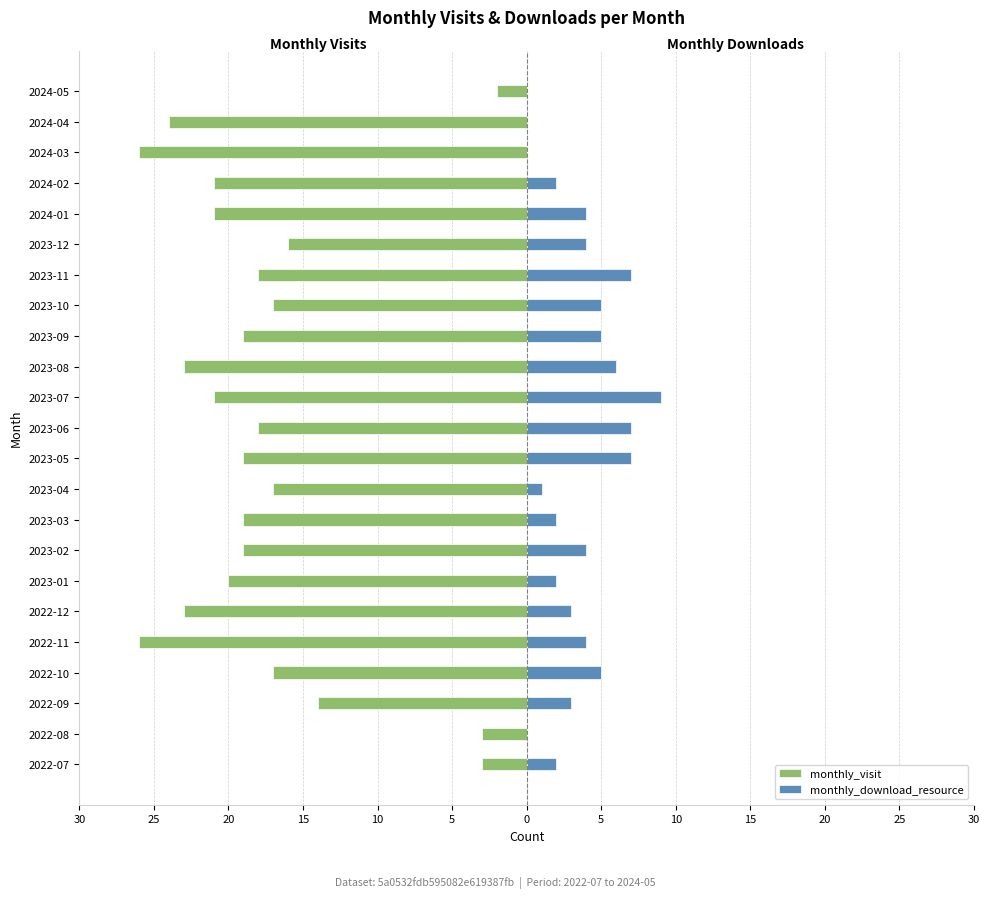

What is the value of the monthly_visit bar at the 18th from the left?

-16